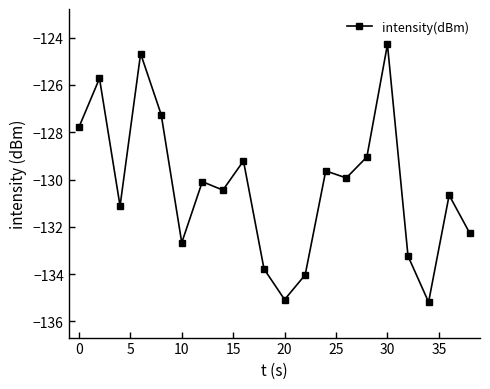

What is the maximum value shown in the chart?

-124.3